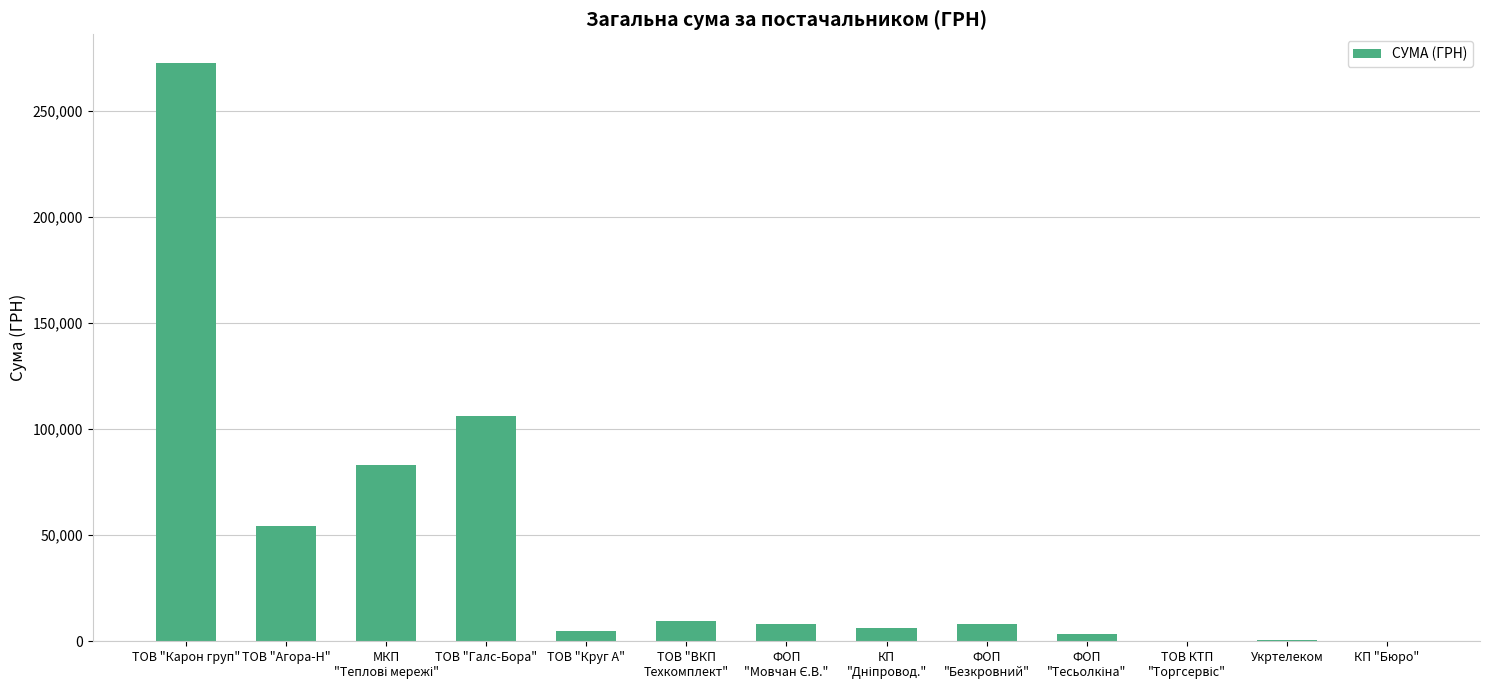

At which category does the chart reach its peak across all series?

ТОВ "Карон груп"